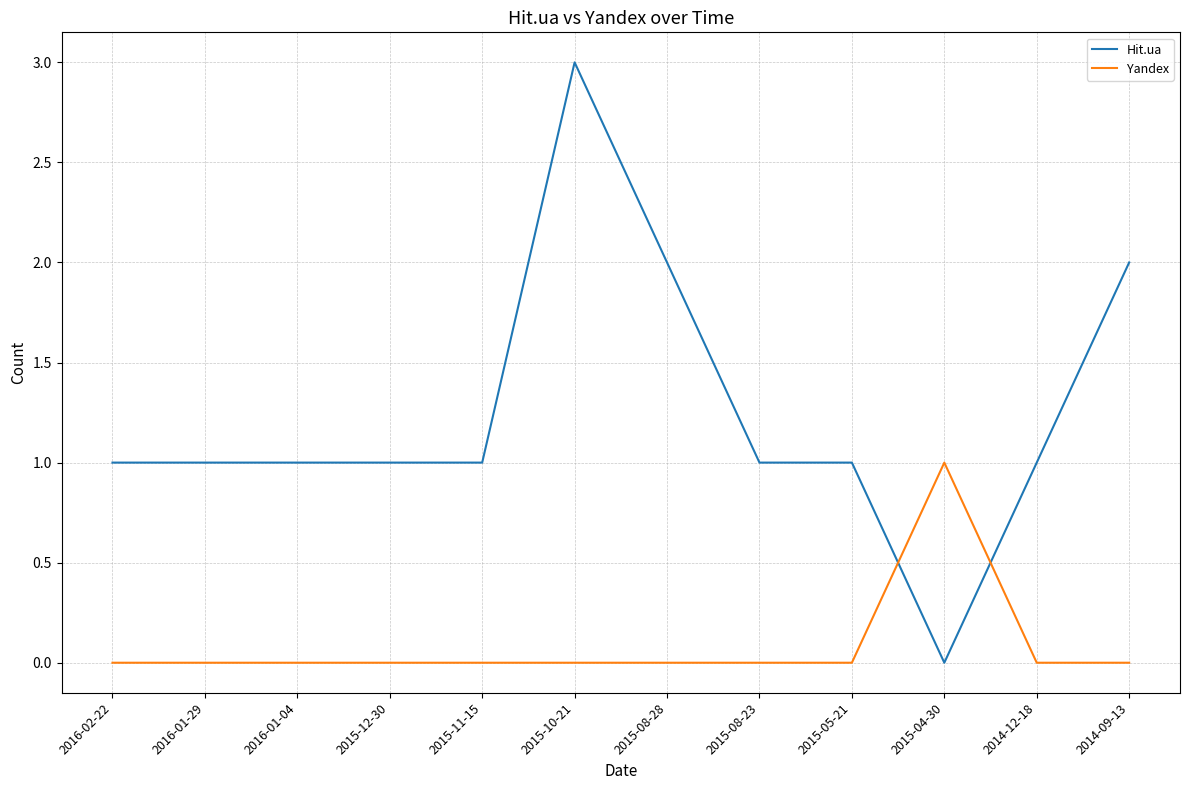

What position from the right is 2015-08-23?

5